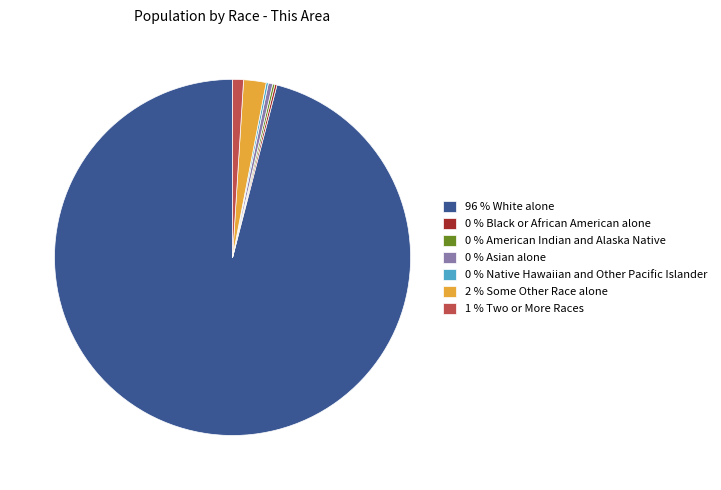

Is 96 % White alone the majority of the pie?

Yes